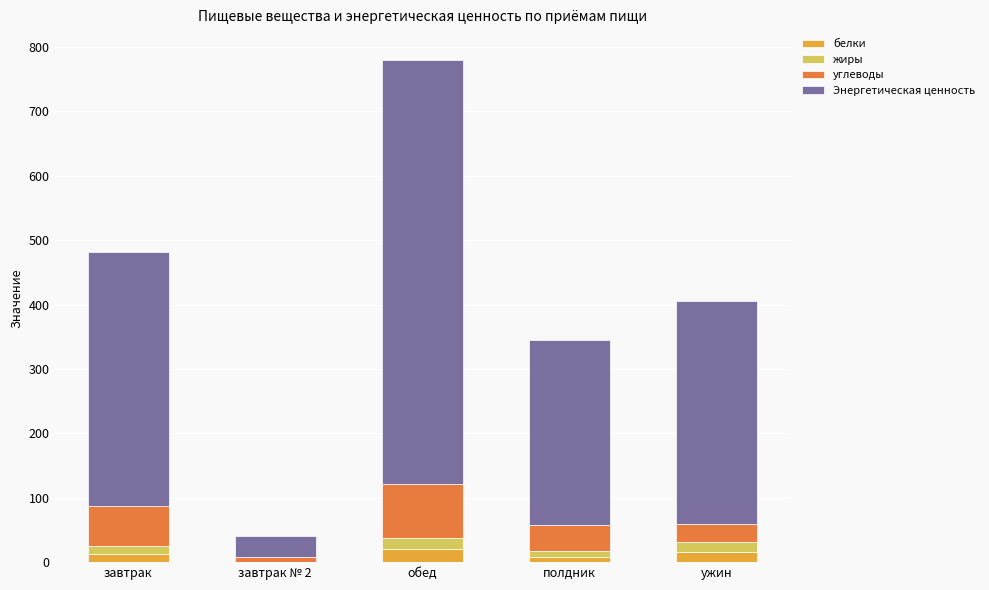

What is the sum of all белки values?

56.1